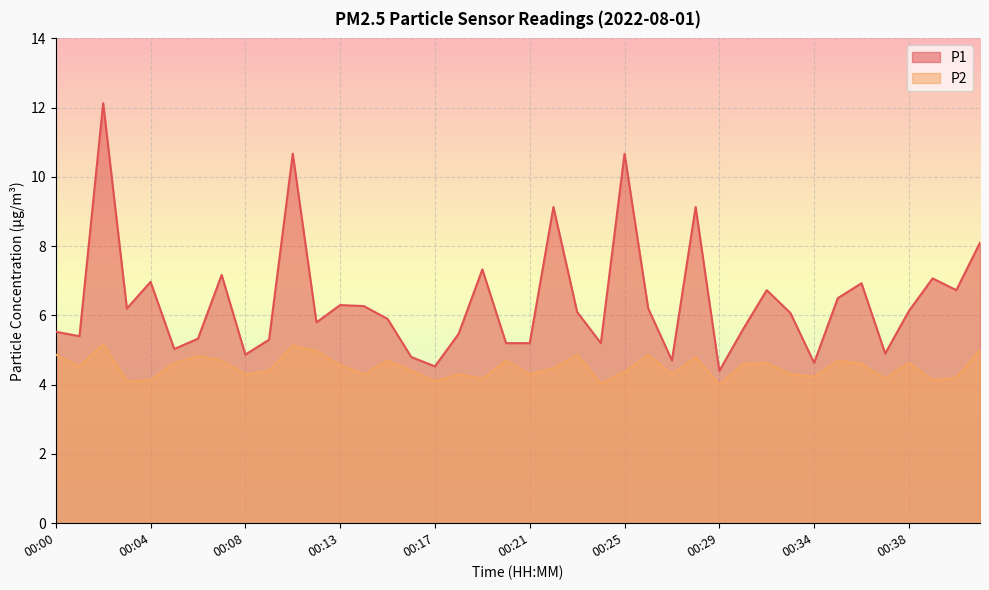

Which series changed the most between 00:03 and 00:41?

P1